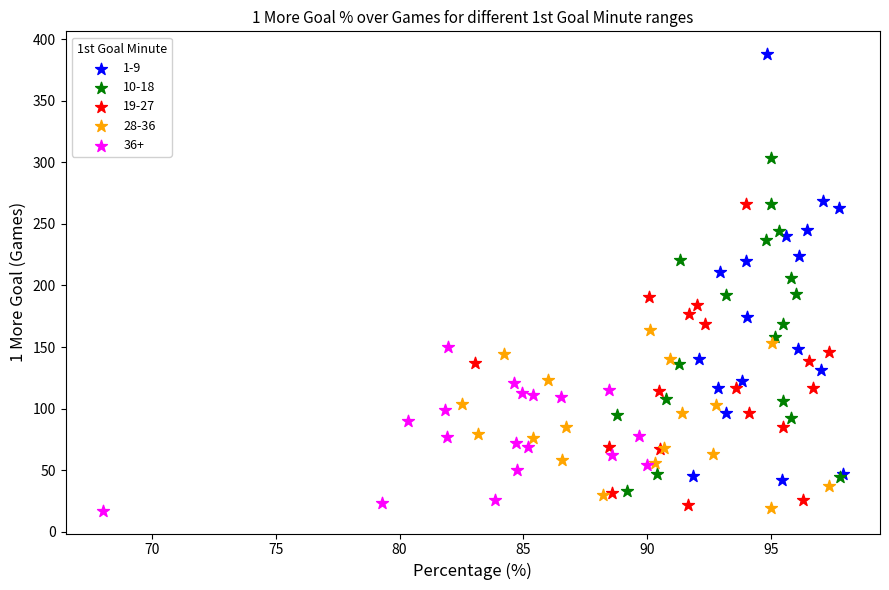

Which series has the largest Y range (max minus min)?

1-9